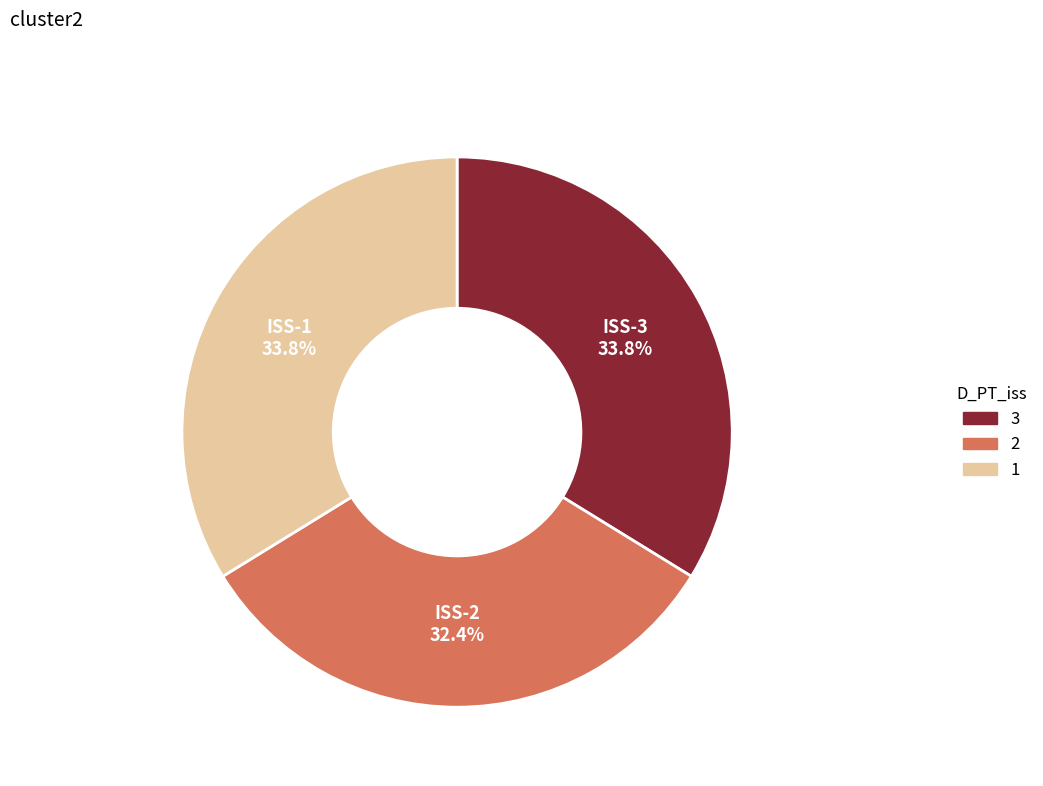

Does any single category account for the majority?

No